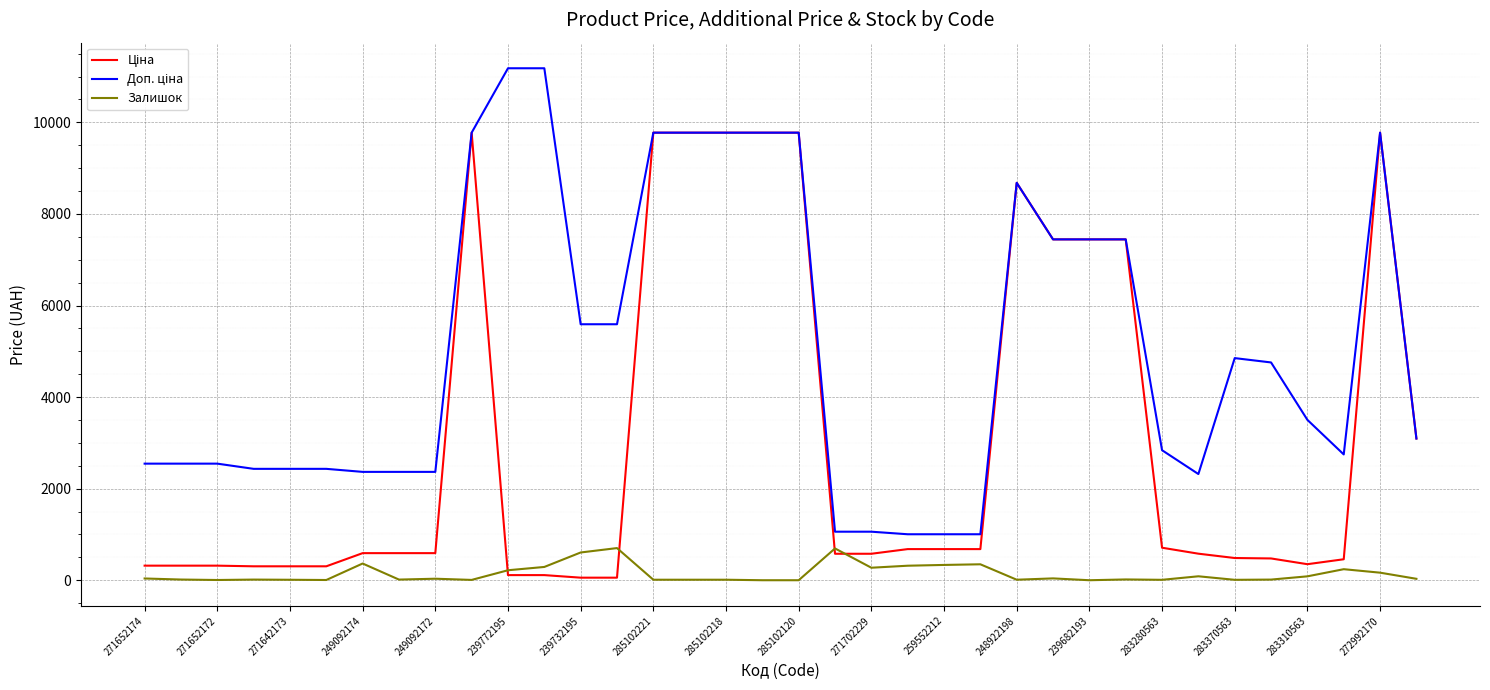

What is the highest value of the Залишок series?

702.0